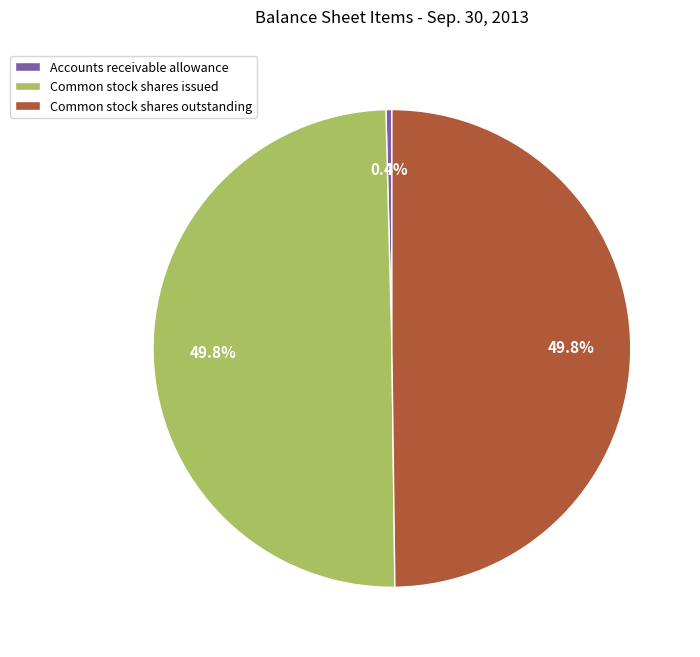

What is the smallest slice in the pie chart?

Accounts receivable allowance